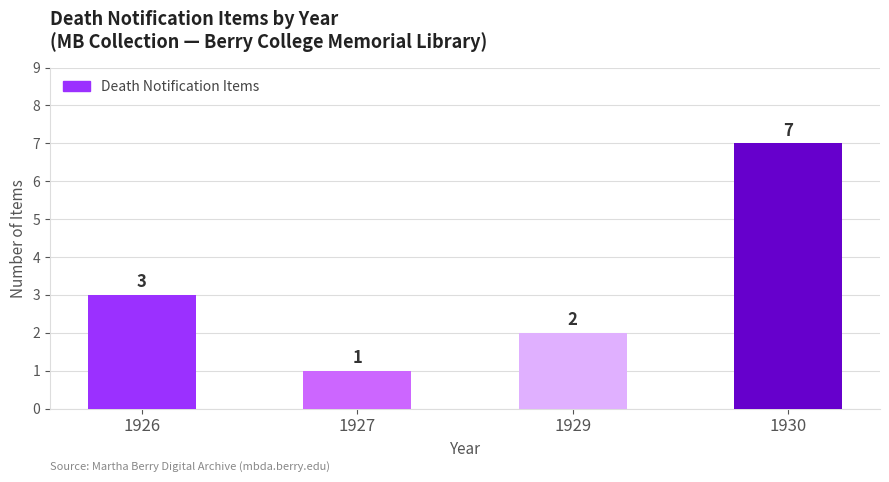

What is the sum of all values?

13